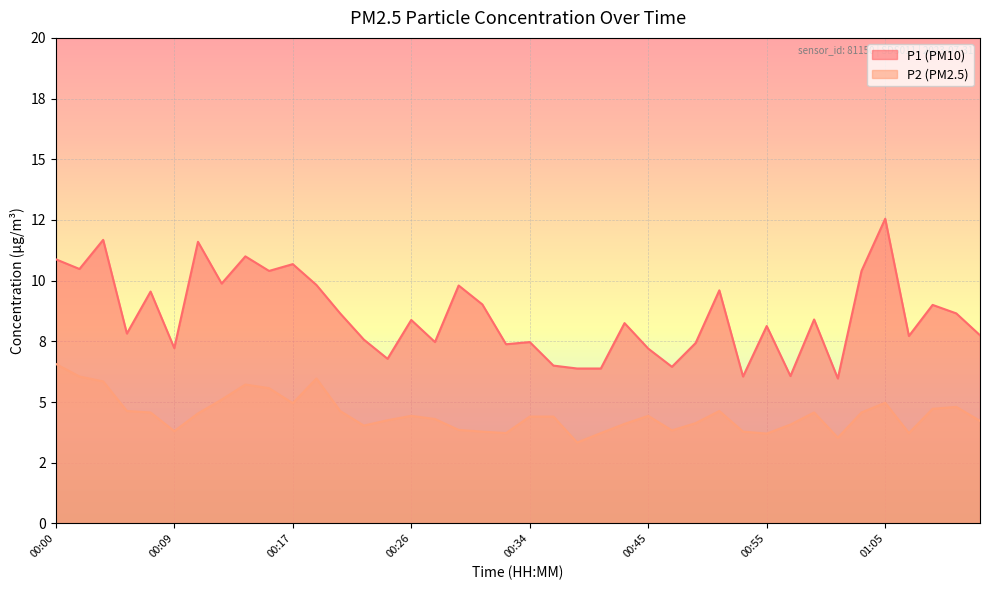

What is the minimum value for P1?

6.0